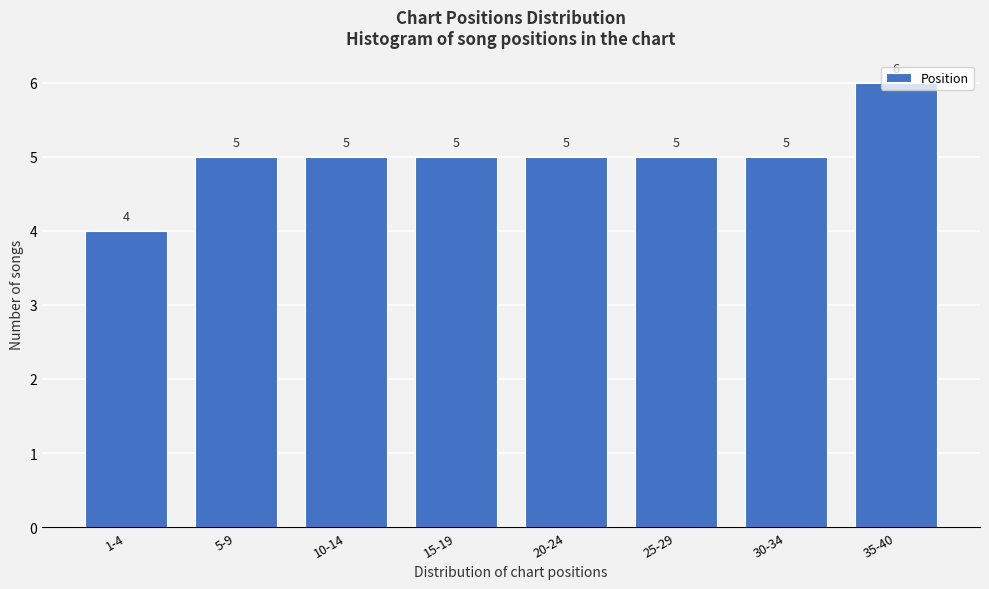

What is the average value?

5